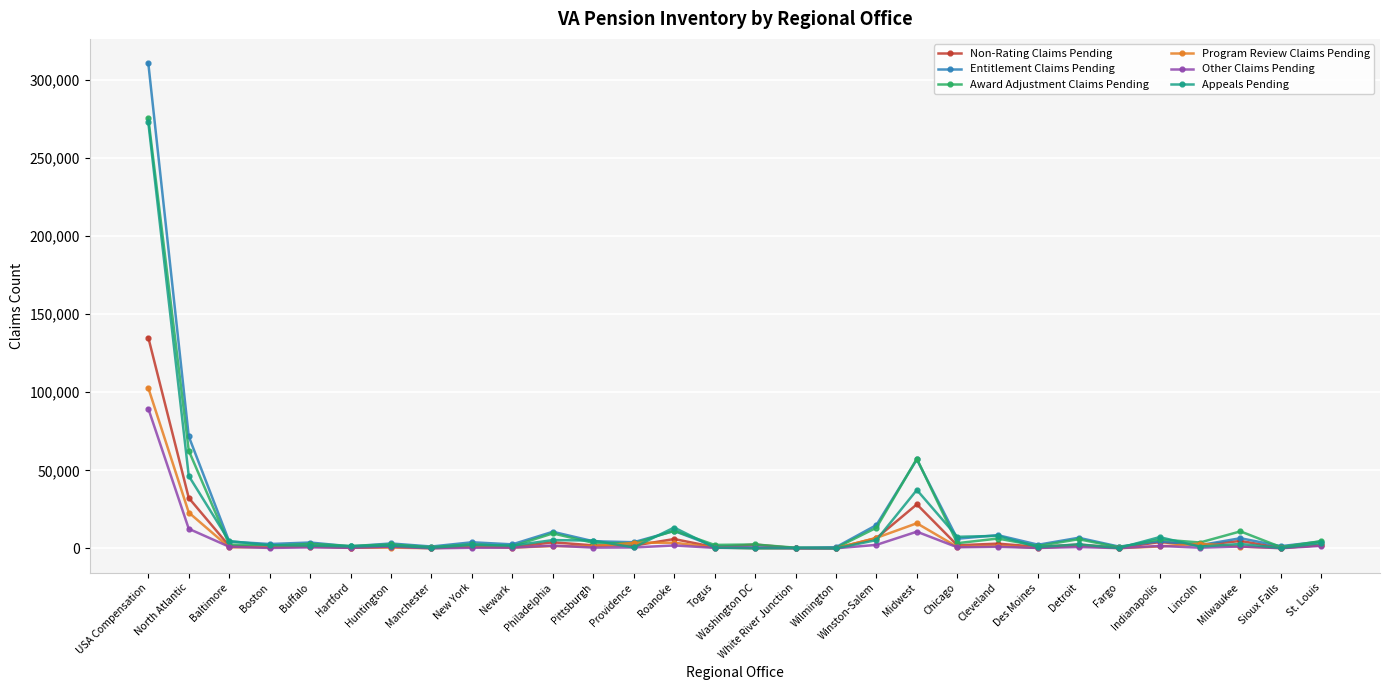

Which series has the largest range (max minus min)?

Entitlement Claims Pending